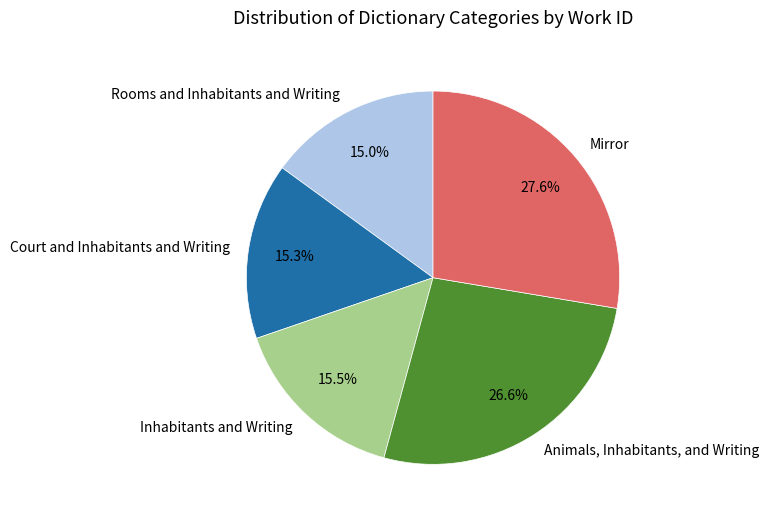

What is the largest slice in the pie chart?

Mirror